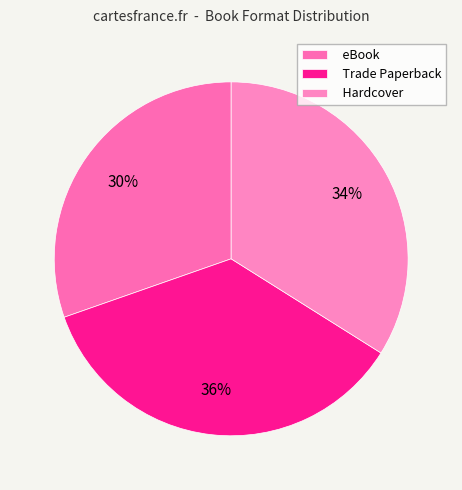

What is the ratio of the value at Trade Paperback to the value at Hardcover?

1.1